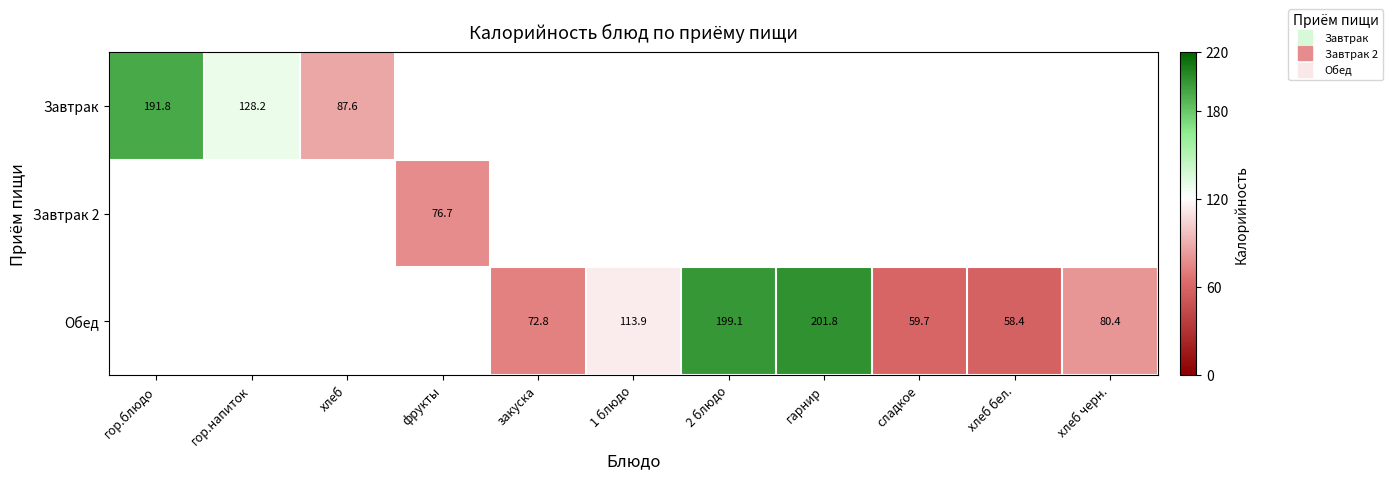

The value of Обед at гарнир is 344.8. True or false?

False